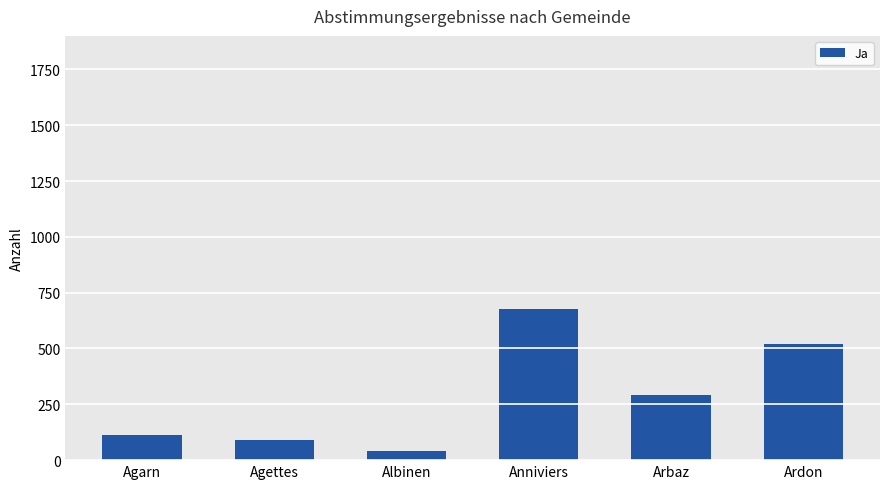

What is the label of the 2nd bar from the right?

Arbaz